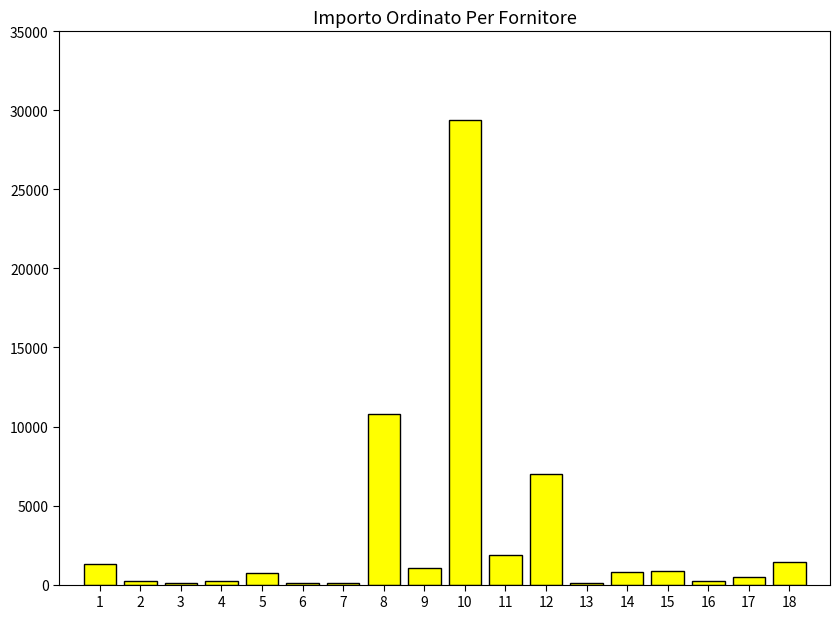

Read the value at 9.

1080.0